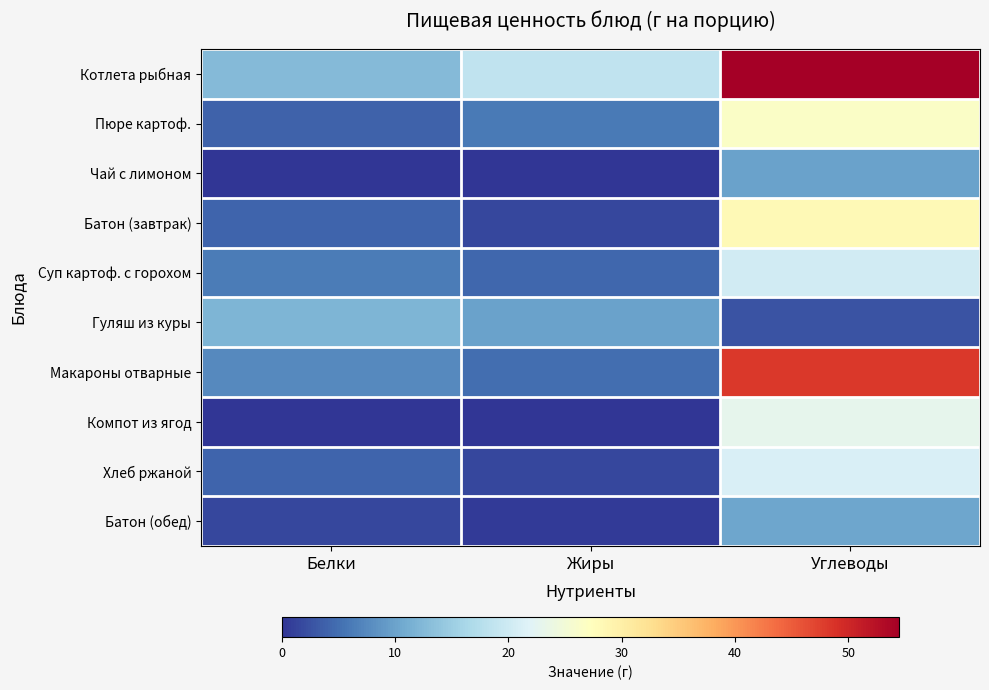

How many distinct data groups are displayed?

10